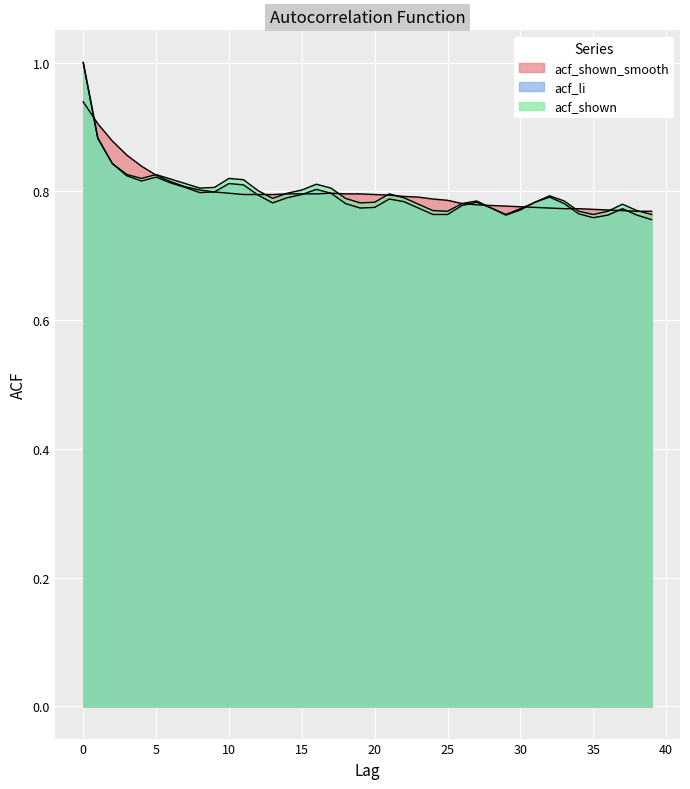

List the labels in order of acf_shown value, largest first.

0, 1, 2, 3, 5, 4, 10, 6, 11, 7, 16, 9, 8, 17, 15, 12, 14, 21, 32, 22, 13, 18, 27, 33, 20, 31, 19, 26, 23, 37, 28, 30, 24, 38, 25, 34, 36, 35, 39, 29